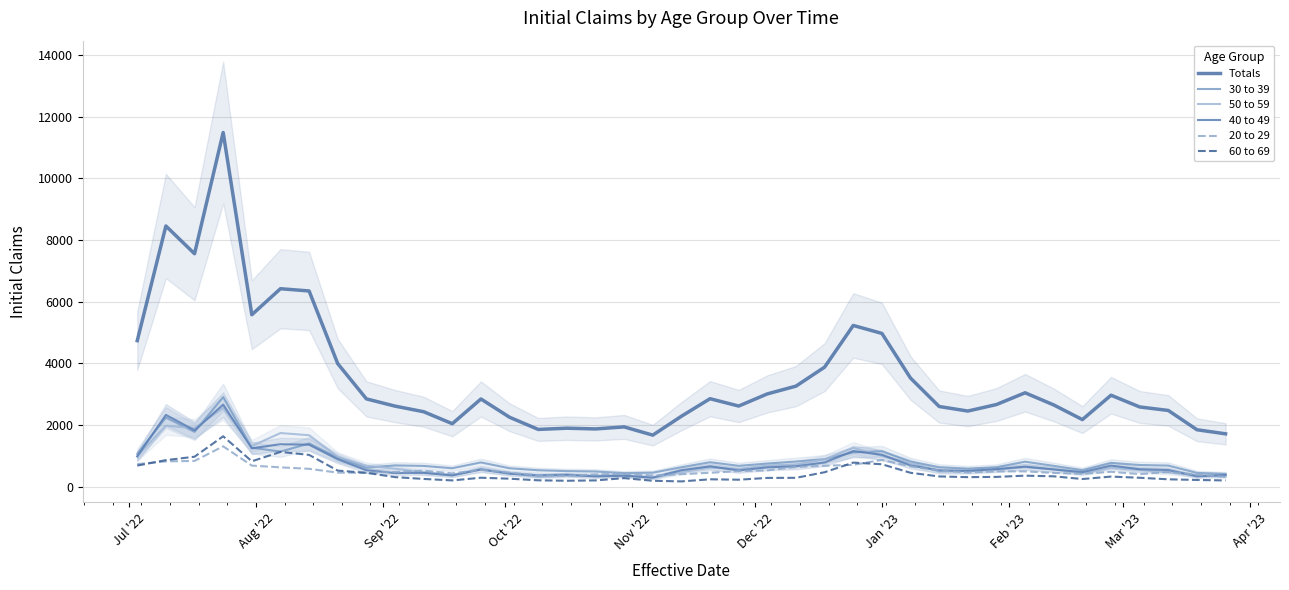

What is the label of the 7th point from the left?

Jan '23